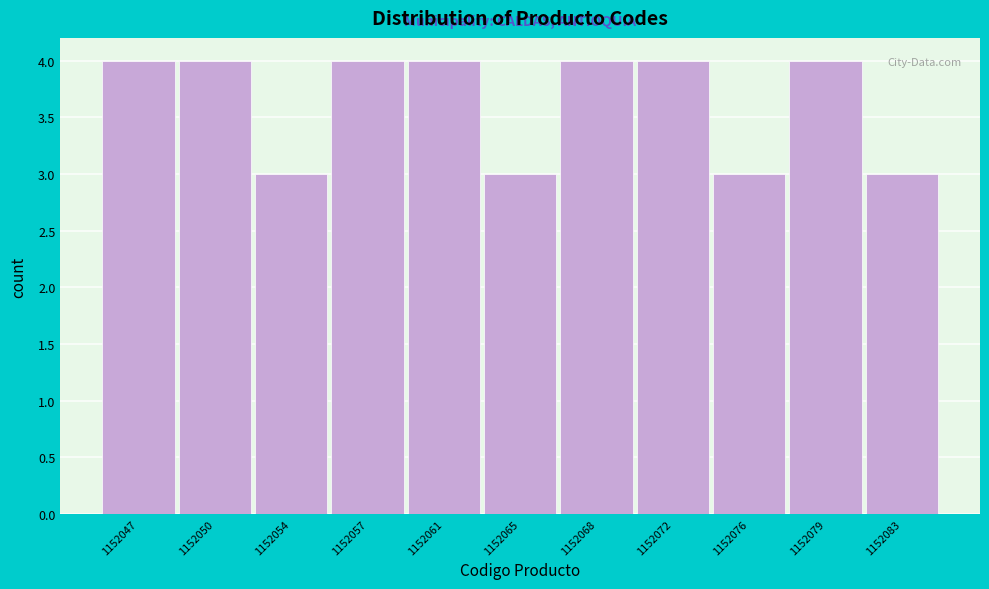

Reading right to left, transcribe all the data shown in this chart.

1152083=3	1152079=4	1152076=3	1152072=4	1152068=4	1152065=3	1152061=4	1152057=4	1152054=3	1152050=4	1152047=4